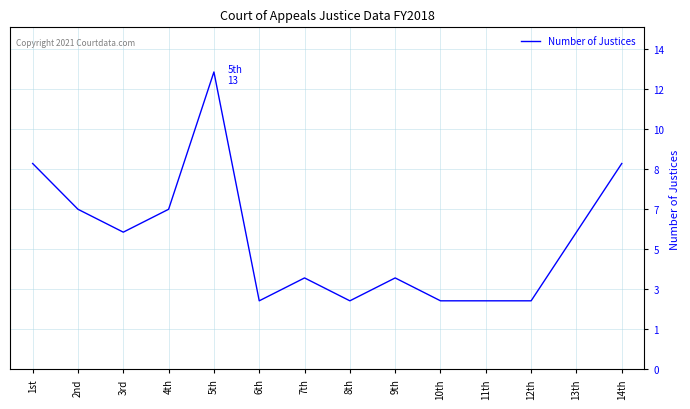

Rank the categories by value from lowest to highest.

6th, 8th, 10th, 11th, 12th, 7th, 9th, 3rd, 13th, 2nd, 4th, 1st, 14th, 5th